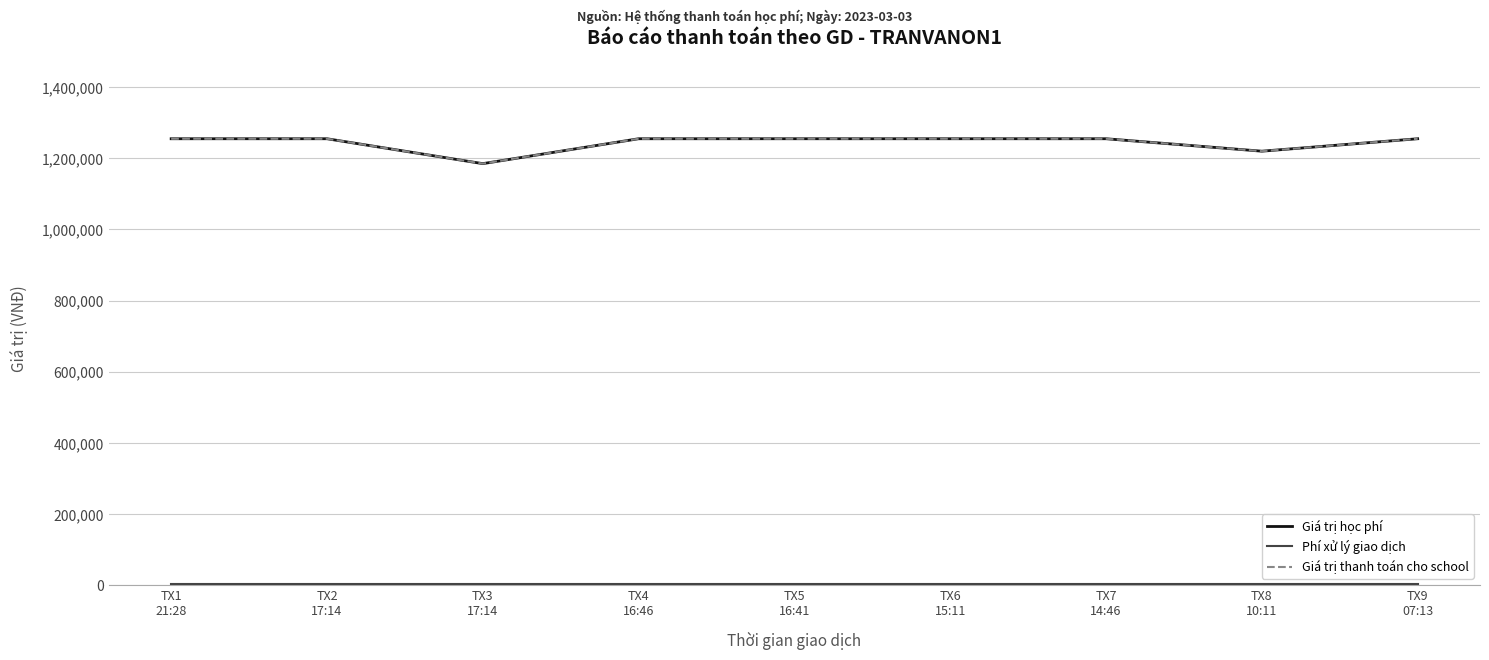

Does the chart display data point markers on the line(s)?

No